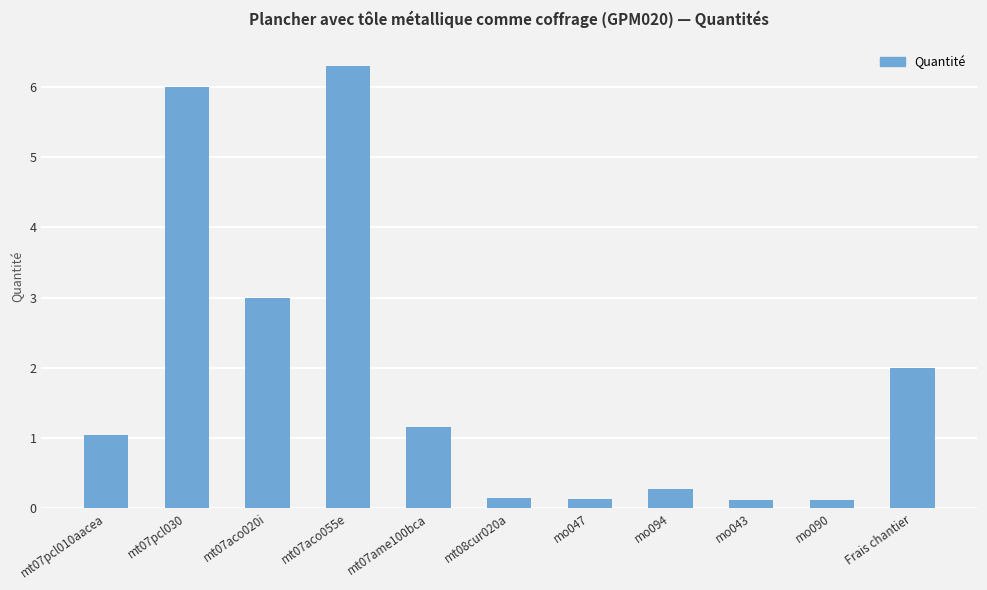

At which category does the chart reach its peak across all series?

mt07aco055e